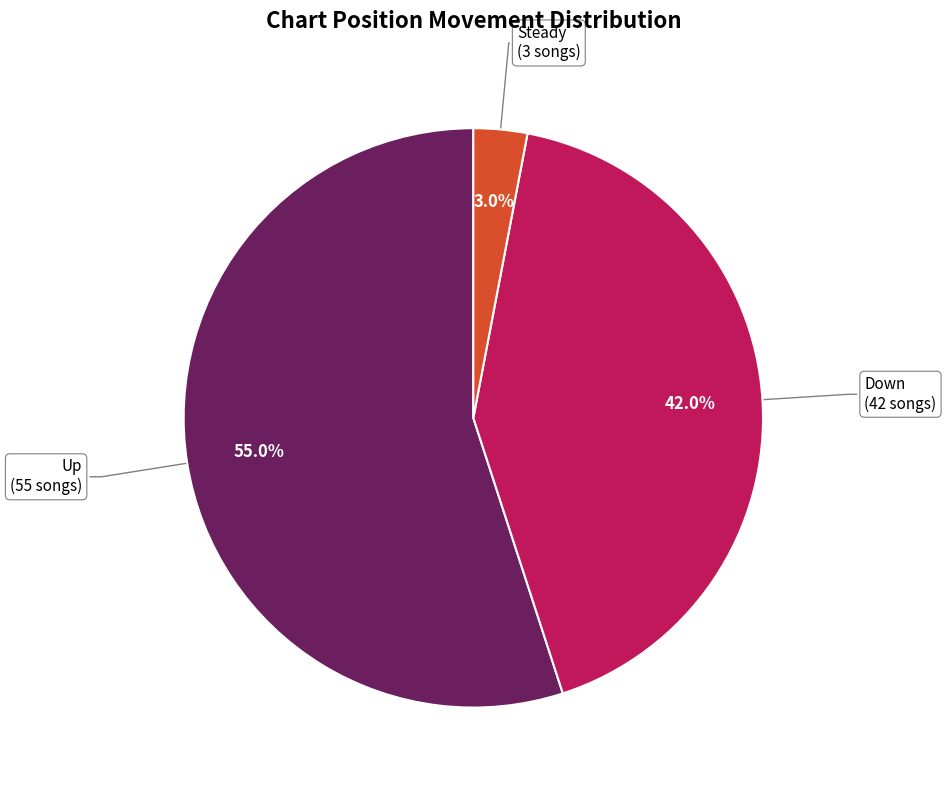

Does any single category account for the majority?

Yes